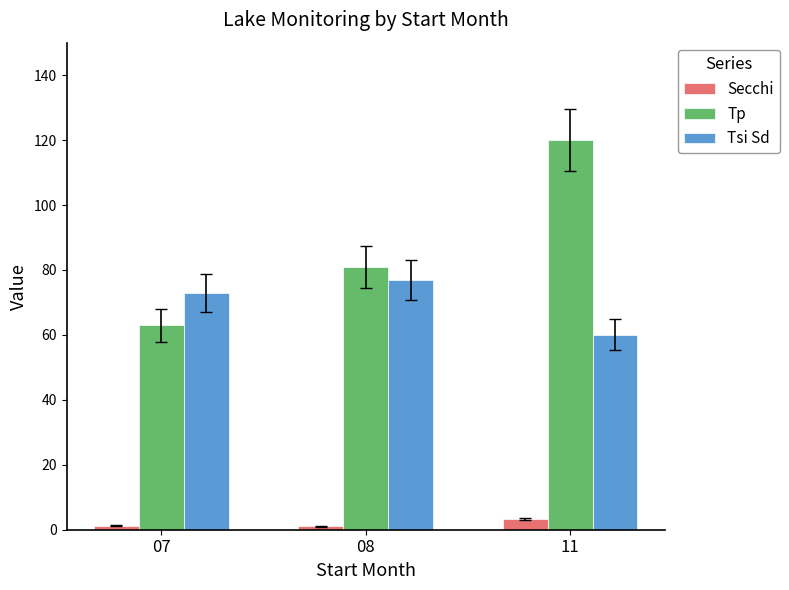

How many distinct data groups are displayed?

3